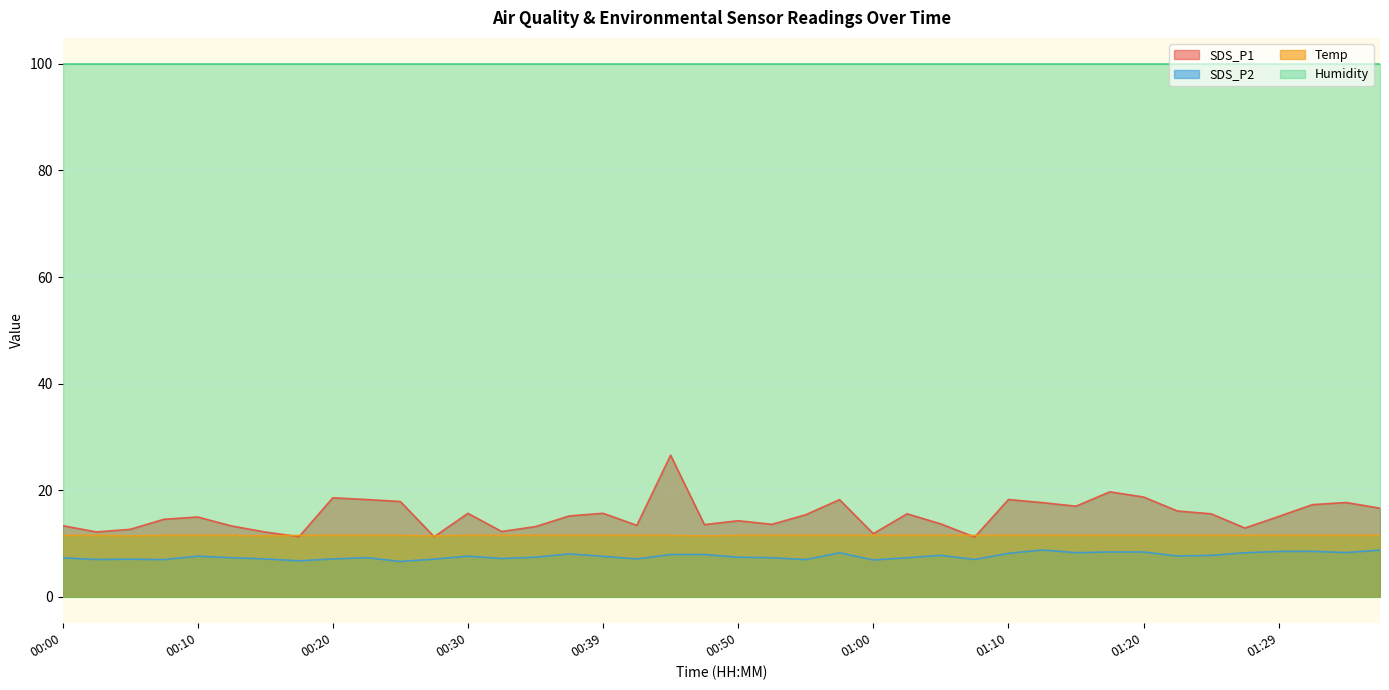

Is the value of Temp at 01:25 greater than the value of SDS_P2 at 01:37?

Yes